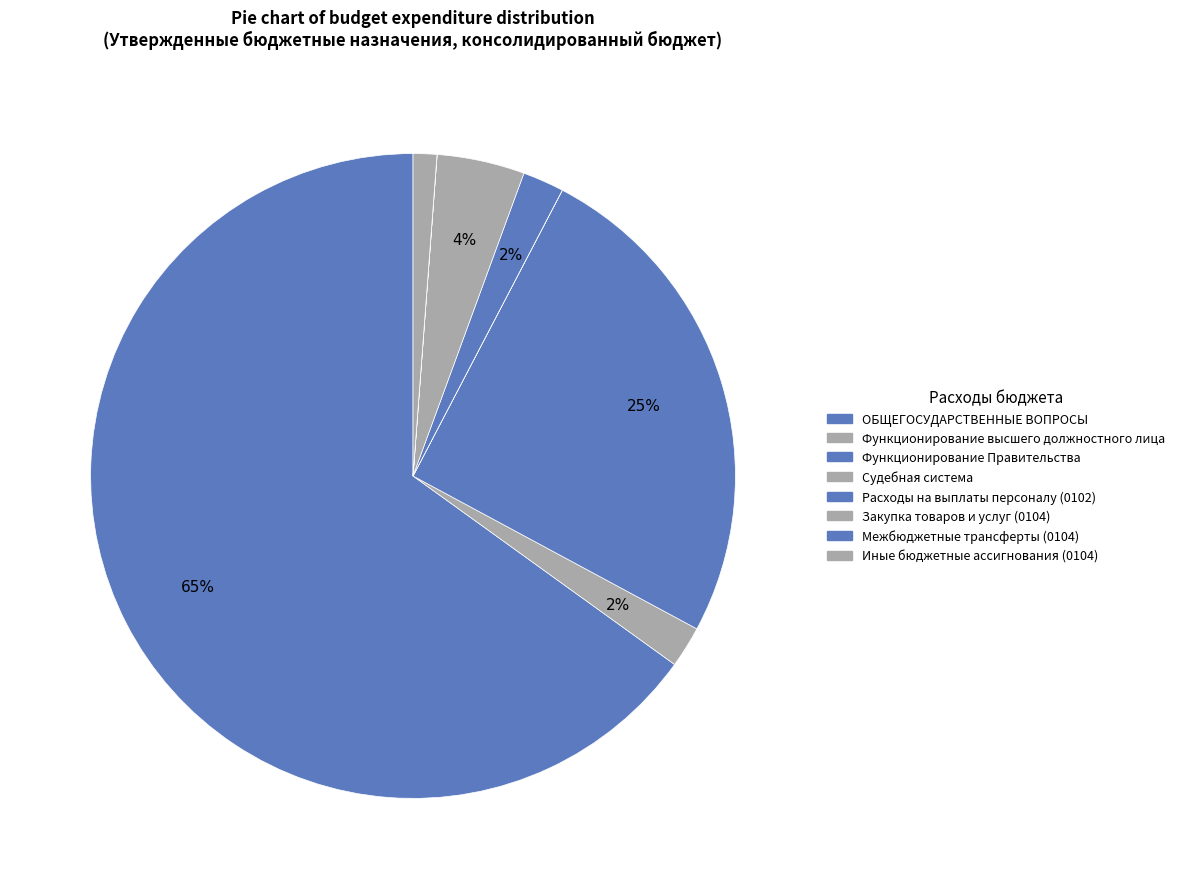

To the nearest percent, what is the average slice percentage?

12%